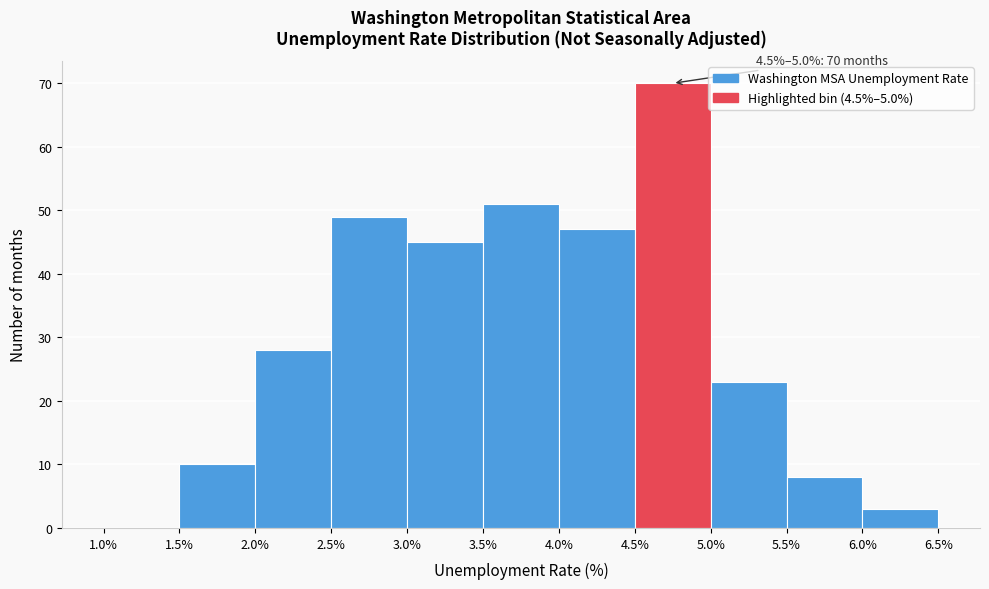

Which range on the x-axis has the tallest bar?

4.5% to 5.0%